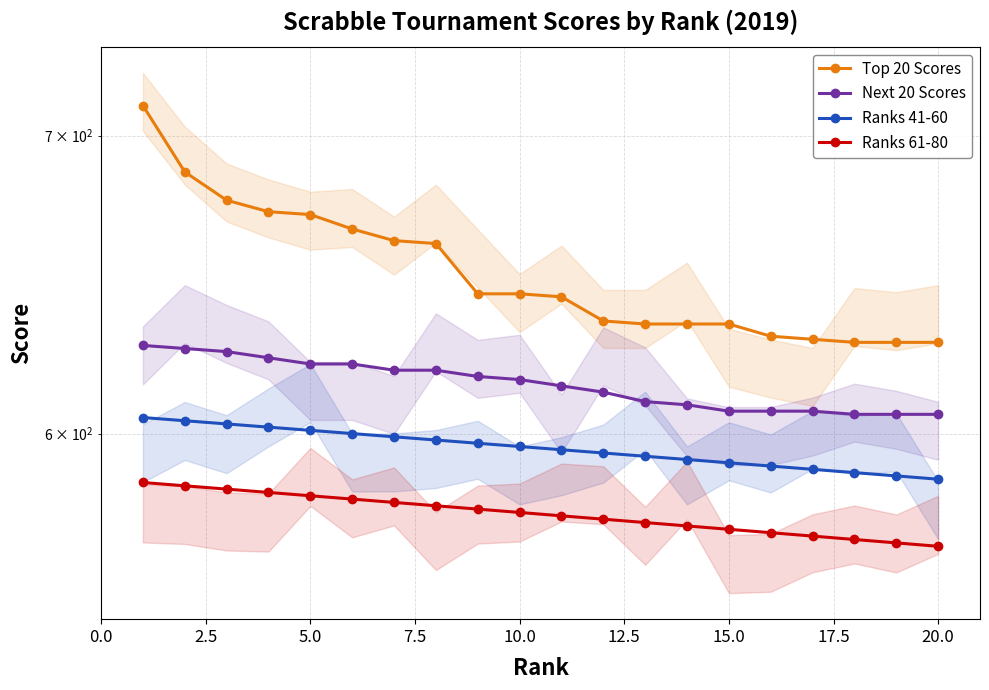

How many lines are shown in the chart?

4